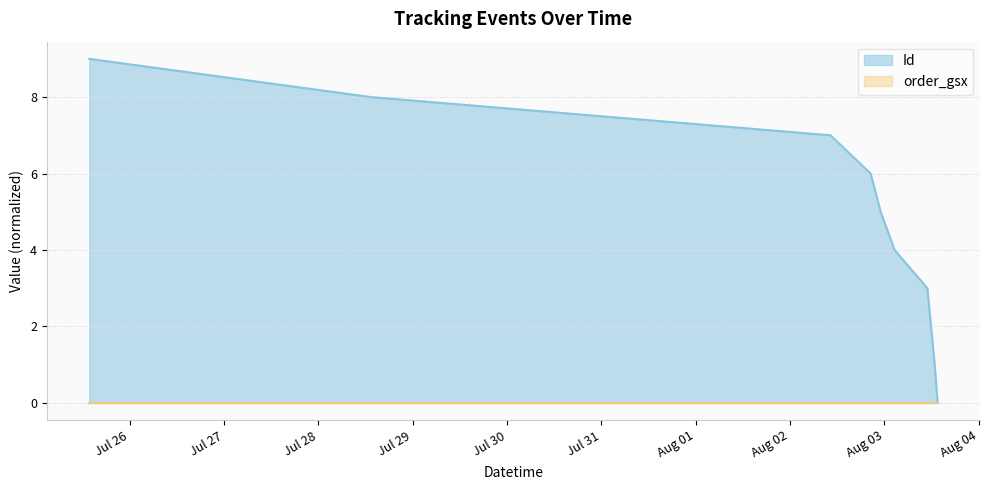

Reading left to right, what are all the values shown in this chart?

2024-08-03 13:34:00=0	2024-08-03 12:49:00=1	2024-08-03 11:53:00=2	2024-08-03 10:58:00=3	2024-08-03 02:37:00=4	2024-08-02 23:05:00=5	2024-08-02 20:31:00=6	2024-08-02 10:19:00=7	2024-07-28 13:25:00=8	2024-07-25 13:41:35=9